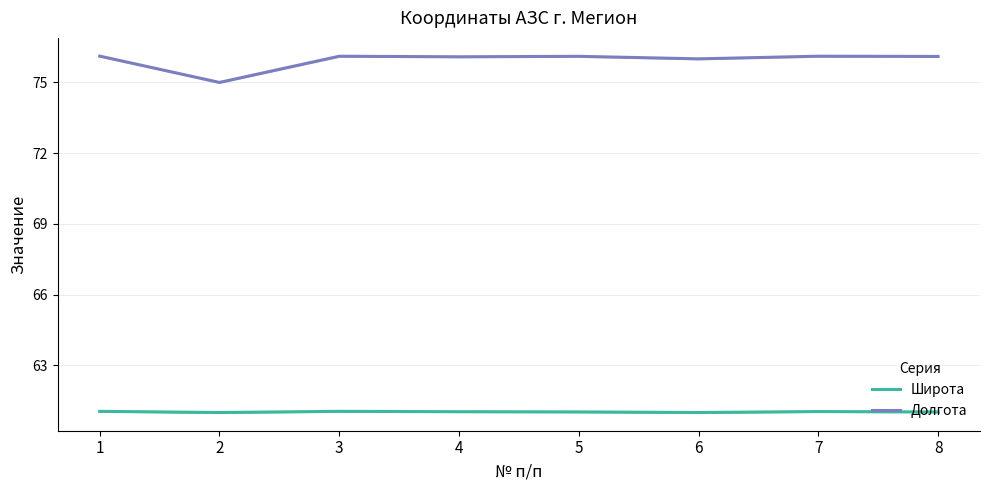

True or false: Широта and Долгота intersect in this chart.

False